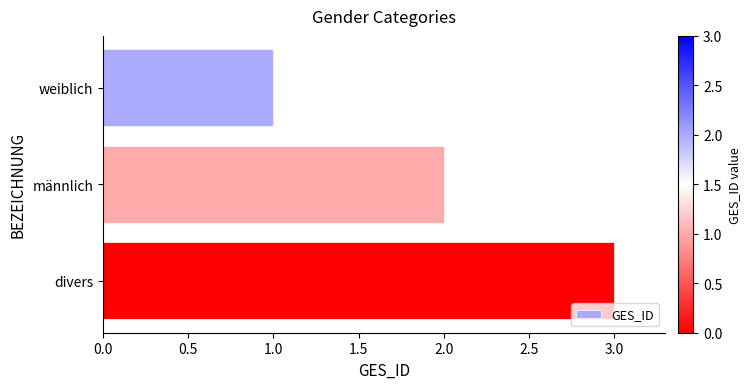

List the labels in order of value, smallest first.

weiblich, männlich, divers